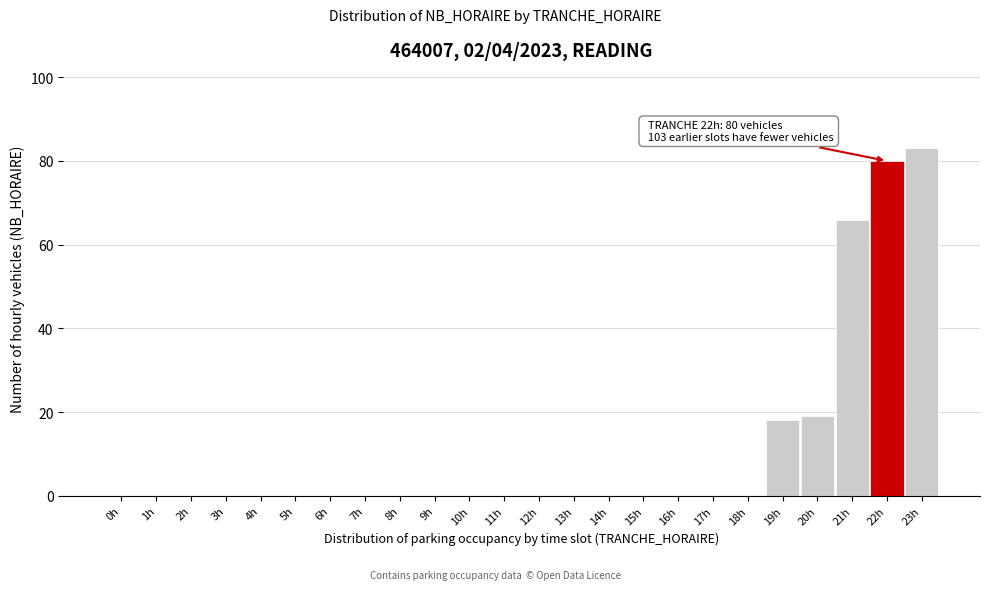

Reading right to left, extract all data points from this chart.

23h=83	22h=80	21h=66	20h=19	19h=18	18h=0	17h=0	16h=0	15h=0	14h=0	13h=0	12h=0	11h=0	10h=0	9h=0	8h=0	7h=0	6h=0	5h=0	4h=0	3h=0	2h=0	1h=0	0h=0